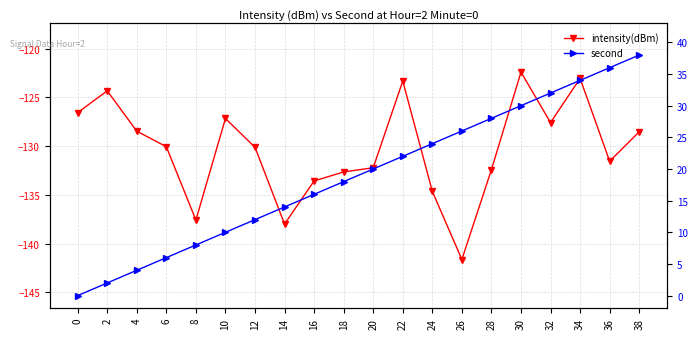

What is the difference between the maximum and minimum values in the intensity(dBm) series?

19.2